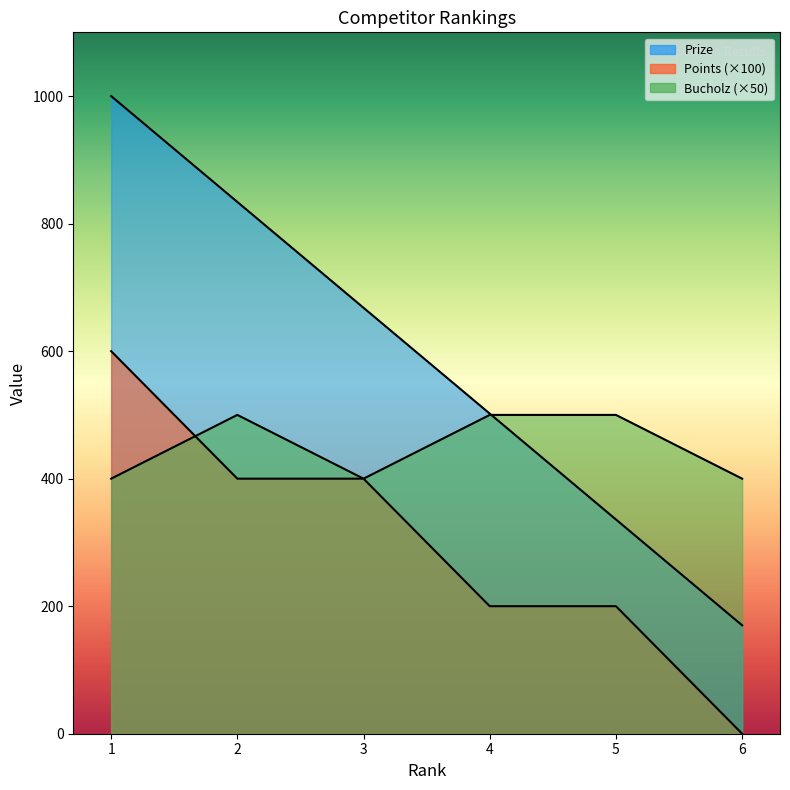

What is the total value across all series at 3?

1468